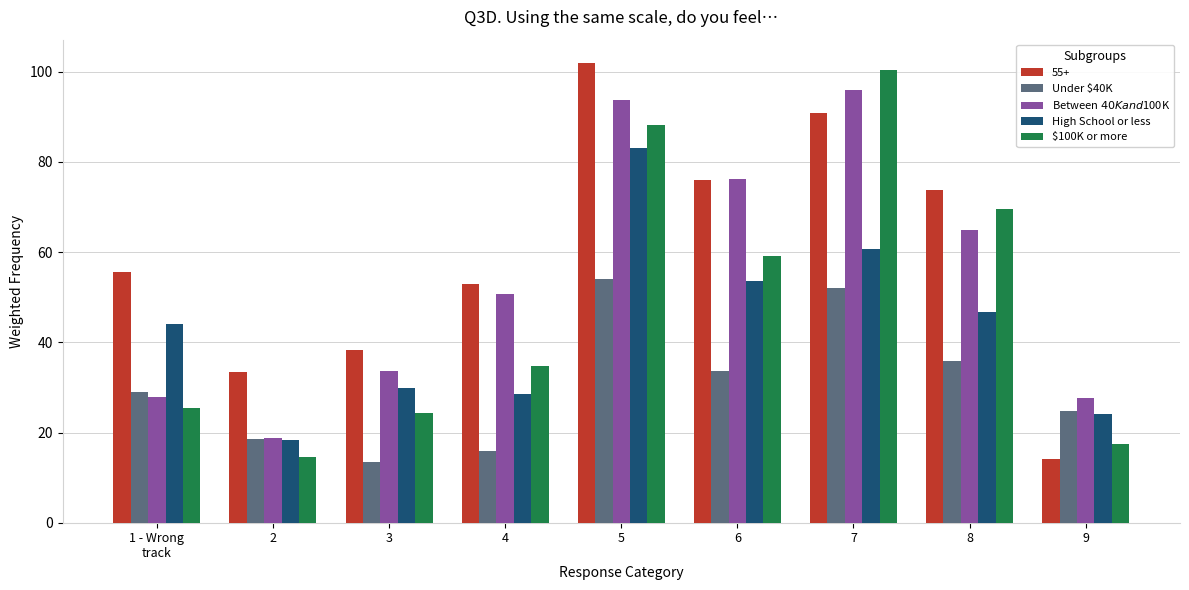

What is the difference between the maximum and minimum values in the $100K or more series?

85.9